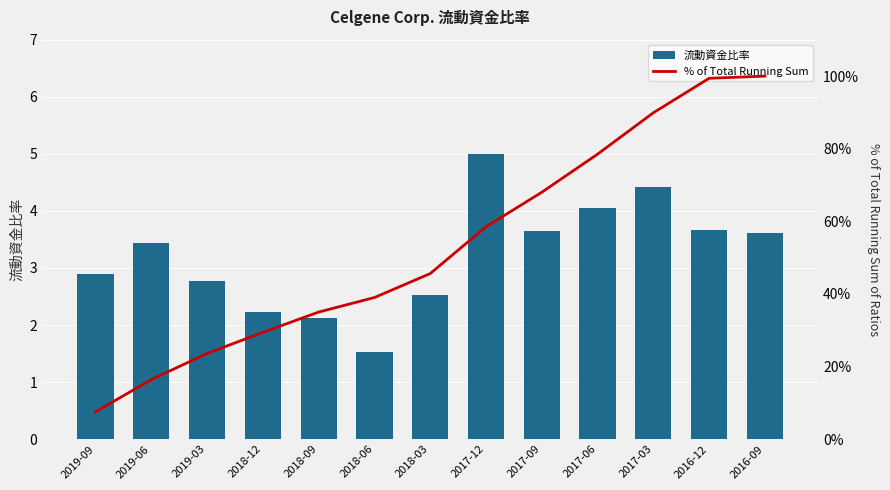

Which series has the largest range (max minus min)?

% of Total Running Sum